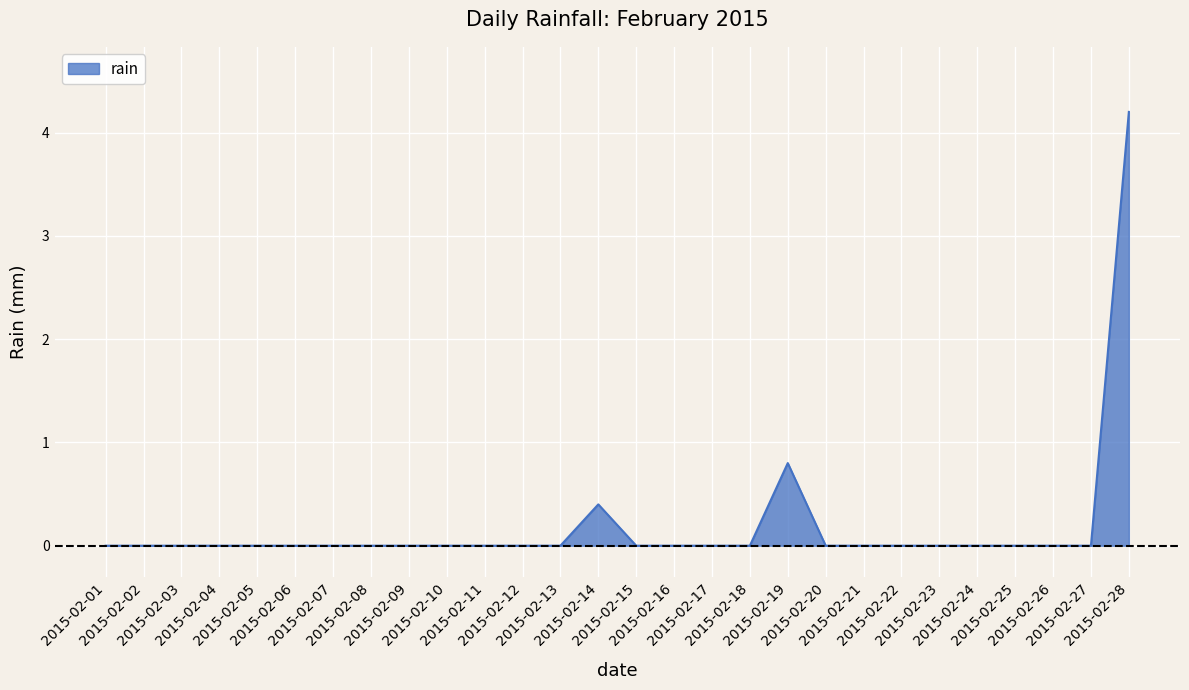

The chart shows a value of 0.0 at 2015-02-15. True or false?

True